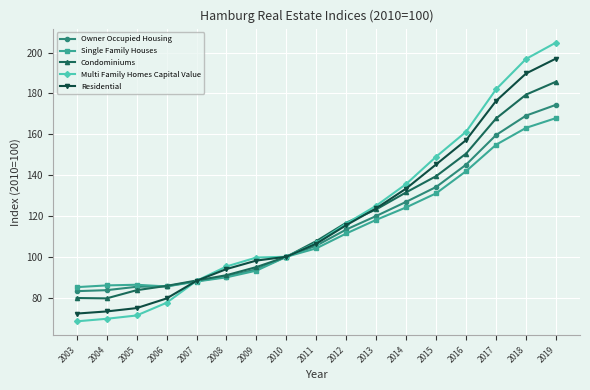

What is the value of the Single Family Houses point at the 13th from the left?

131.1